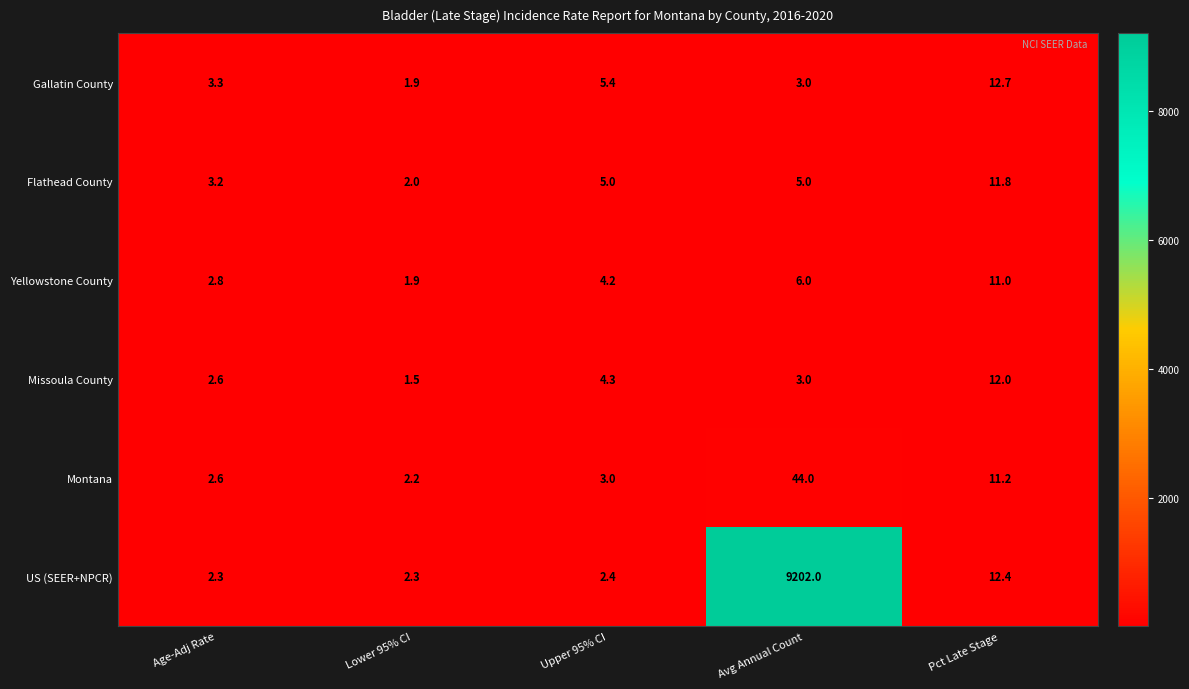

Where is US (SEER+NPCR) nearest to the value 4602?

Pct Late Stage